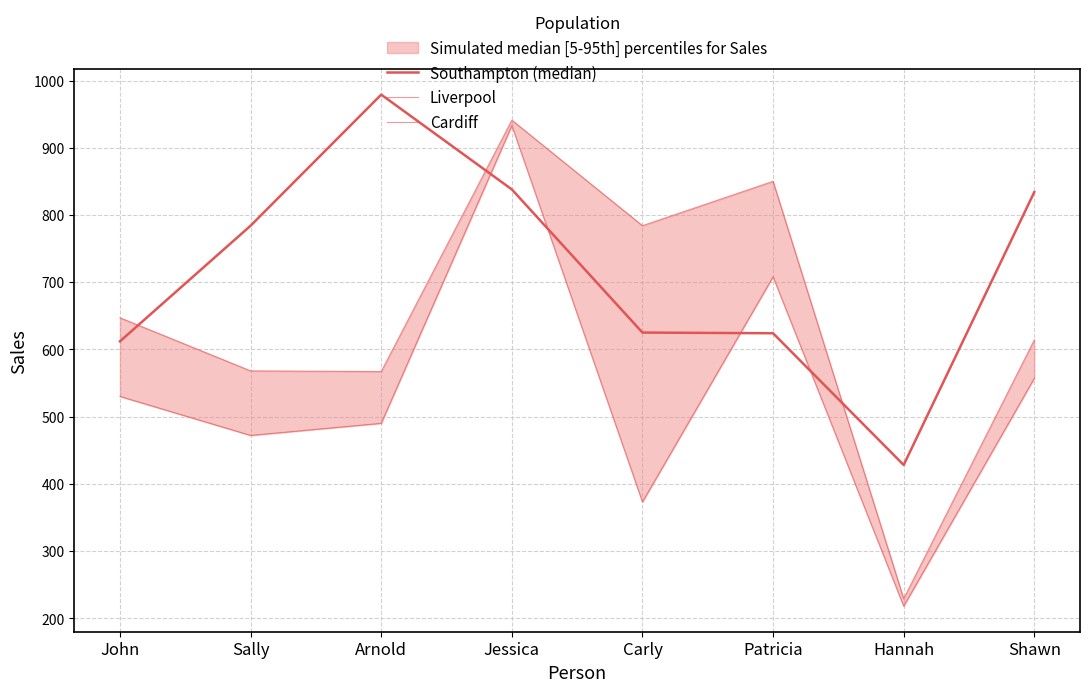

How many categories are shown in the chart?

8